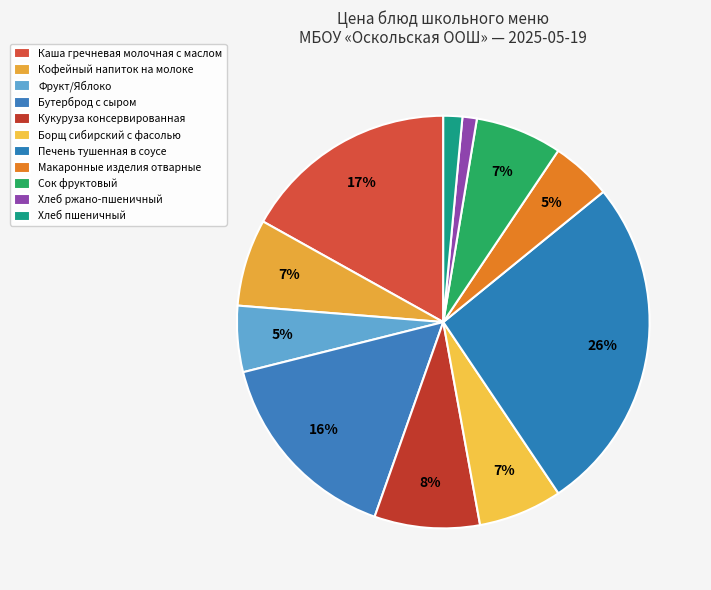

Does Сок фруктовый represent more than half of the total?

No